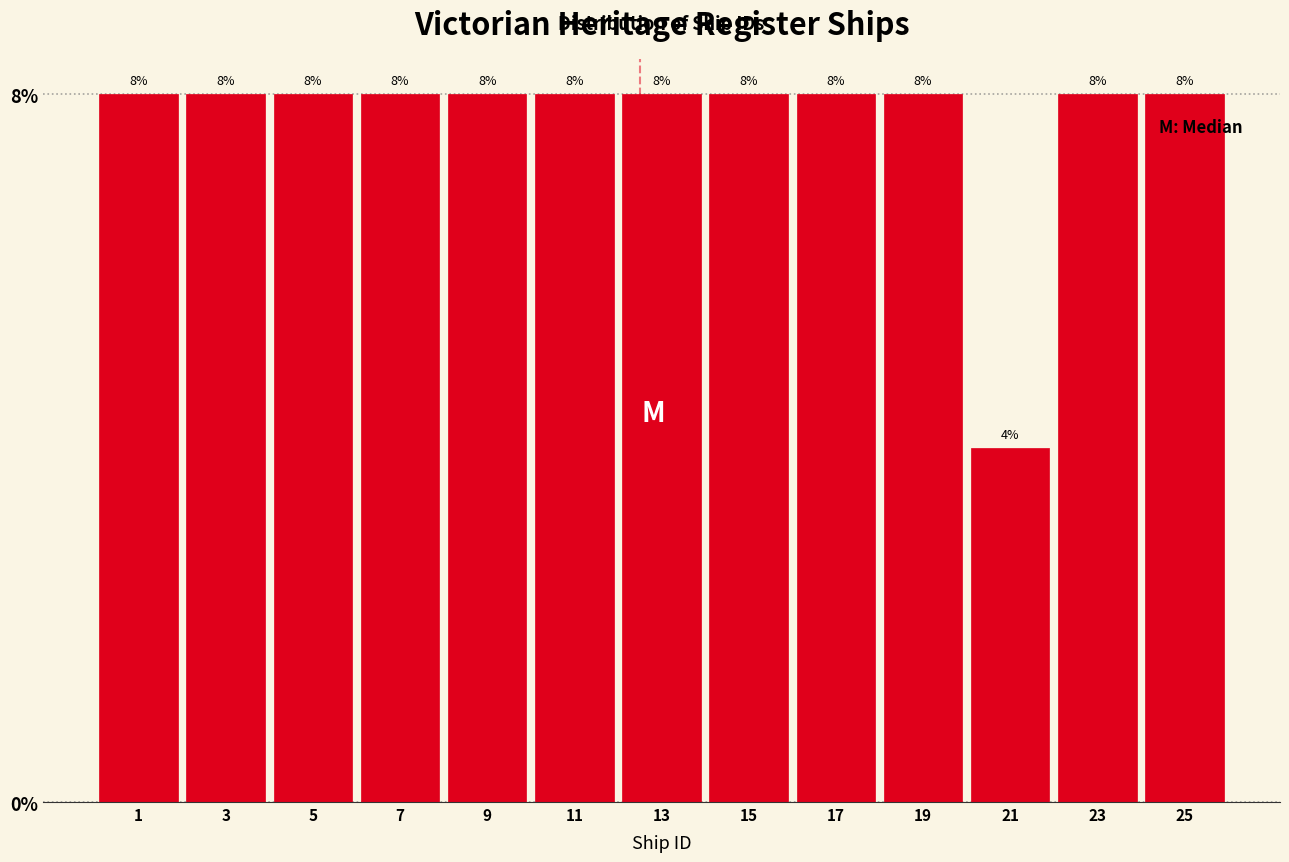

Are the bars horizontal?

No